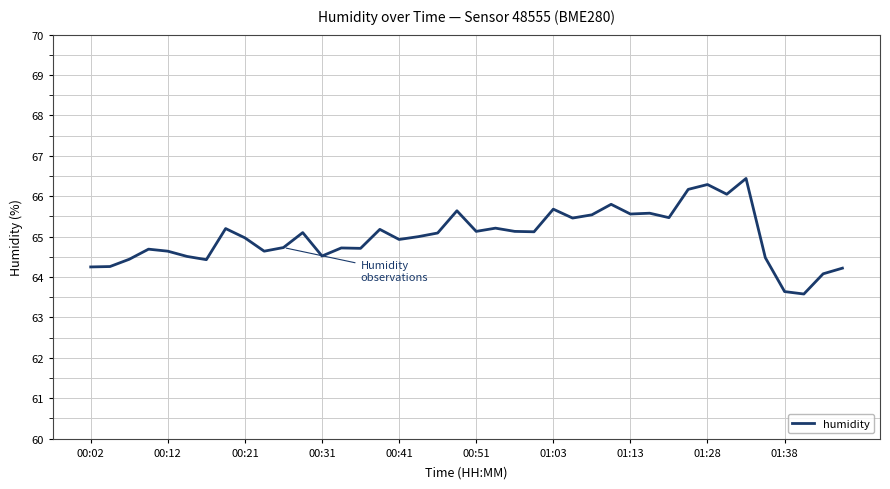

What is the smallest value displayed?

63.6